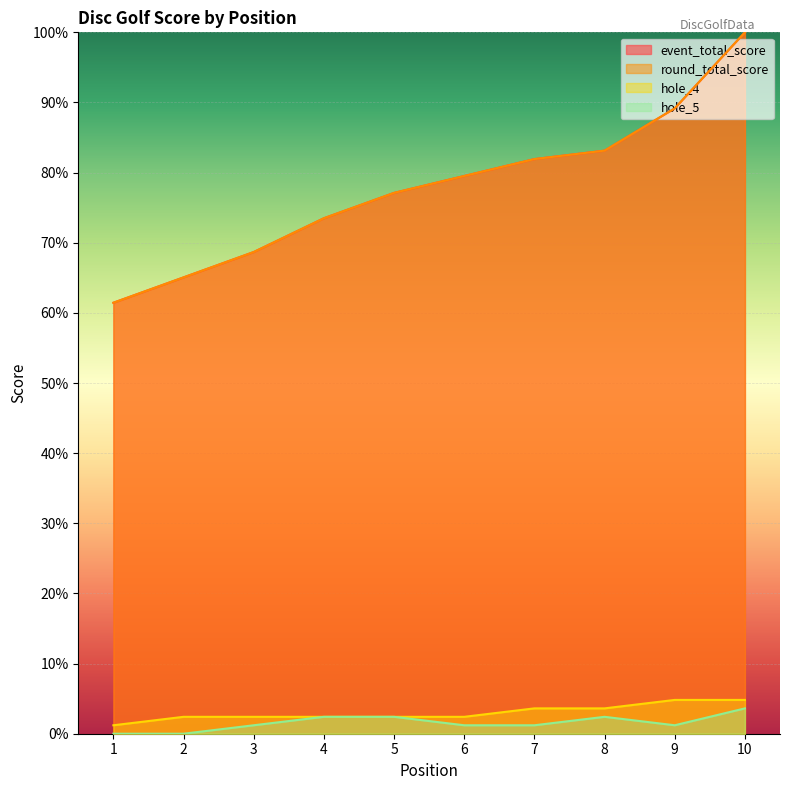

At which label is event_total_score closest to 80?

6